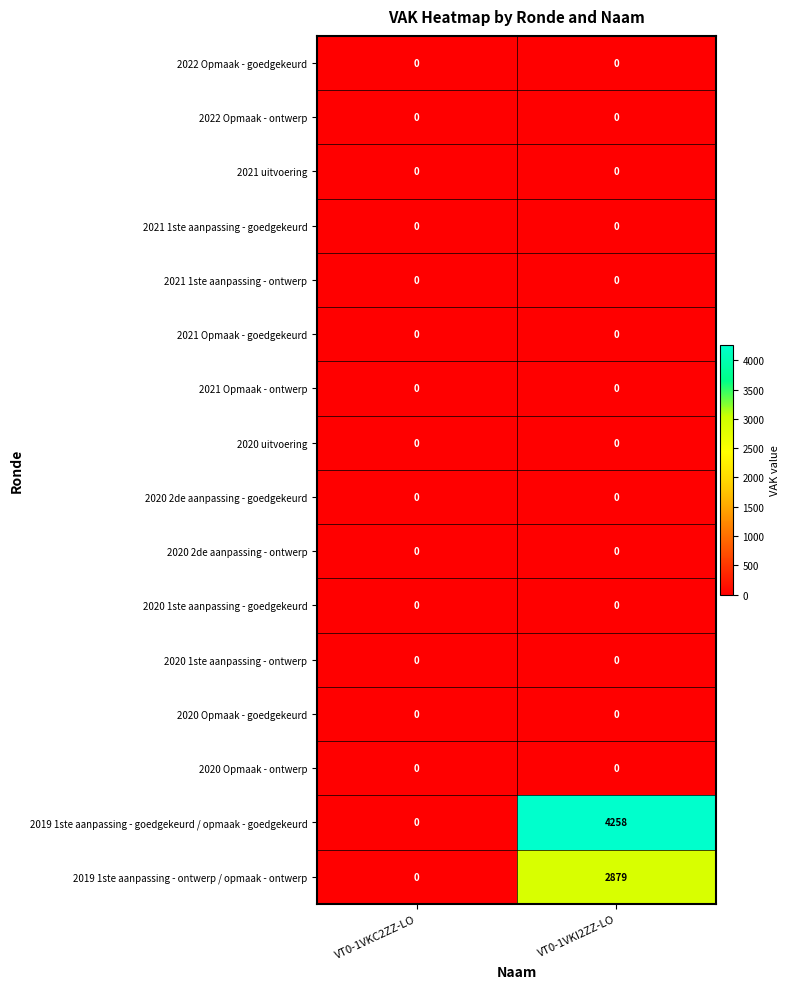

Is it true that 2019 1ste aanpassing - ontwerp / opmaak - ontwerp equals 2879 at VT0-1VKI2ZZ-LO?

True